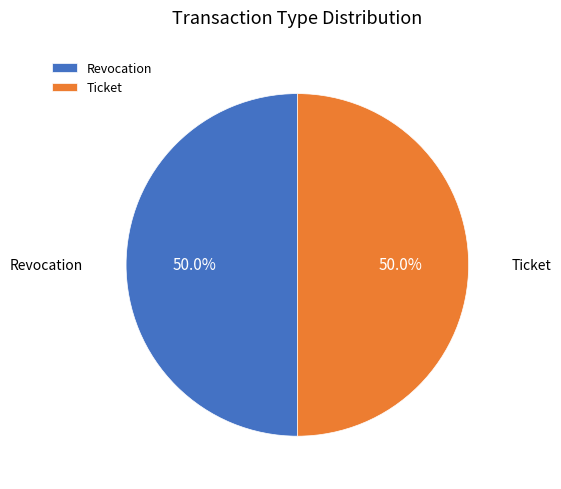

Approximately how many times larger is the value at Revocation compared to Ticket?

1.0